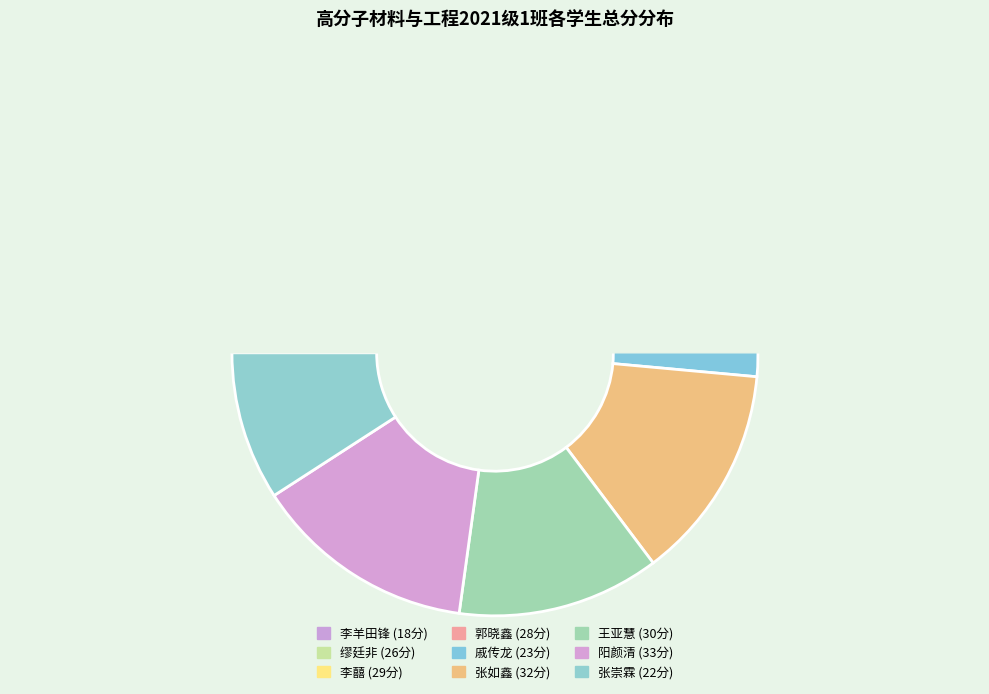

The 2021092019 slice represents 1% of the pie. True or false?

False